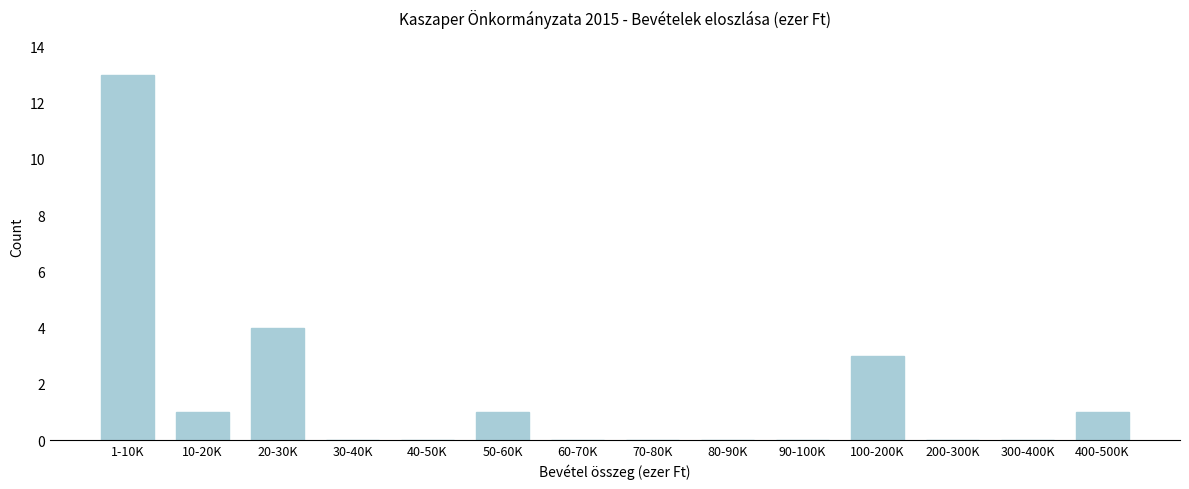

Reading left to right, extract all data points from this chart.

1-10K=13	10-20K=1	20-30K=4	30-40K=0	40-50K=0	50-60K=1	60-70K=0	70-80K=0	80-90K=0	90-100K=0	100-200K=3	200-300K=0	300-400K=0	400-500K=1